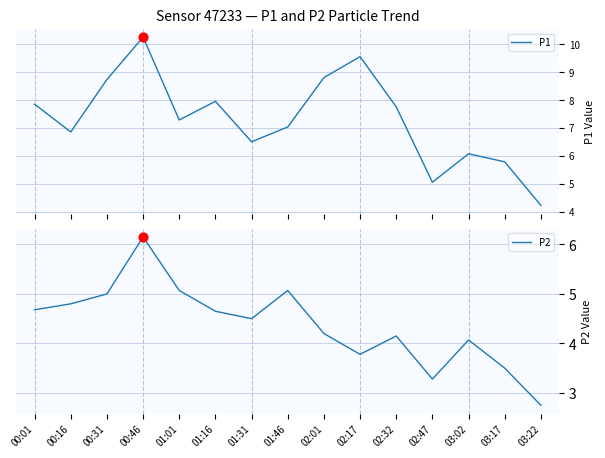

What is the total value across all series at 03:22?

7.0